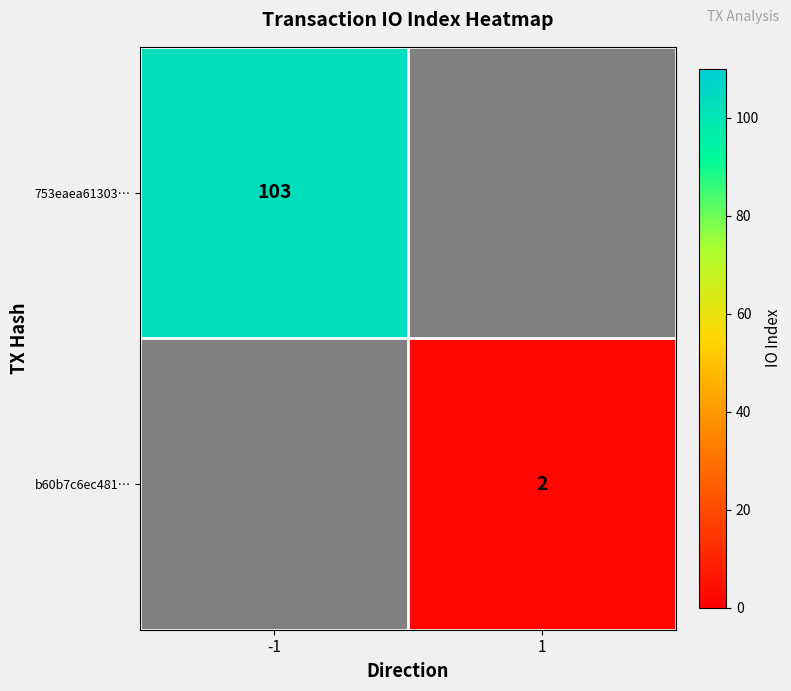

The value of 753eaea61303… at -1 is 134. True or false?

False